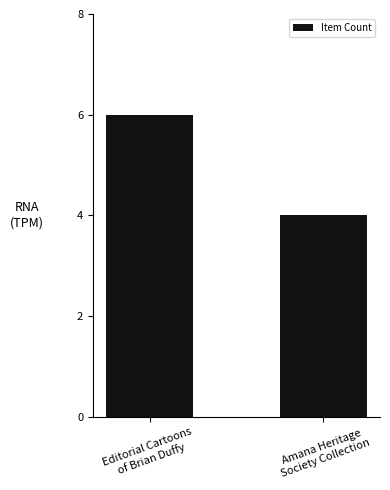

Between Editorial Cartoons
of Brian Duffy and Amana Heritage
Society Collection, which is larger?

Editorial Cartoons
of Brian Duffy